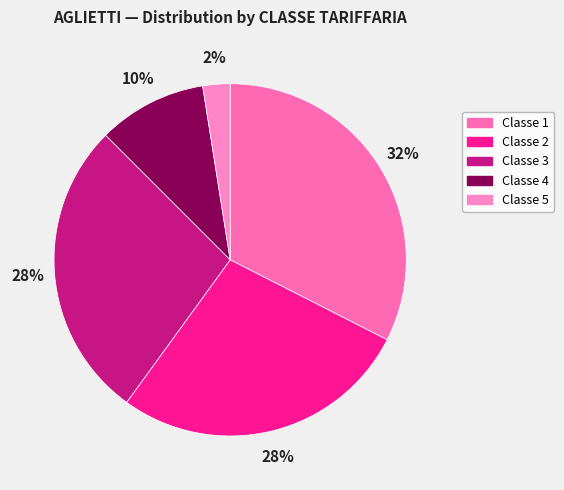

The Classe 5 slice represents 42% of the pie. True or false?

False